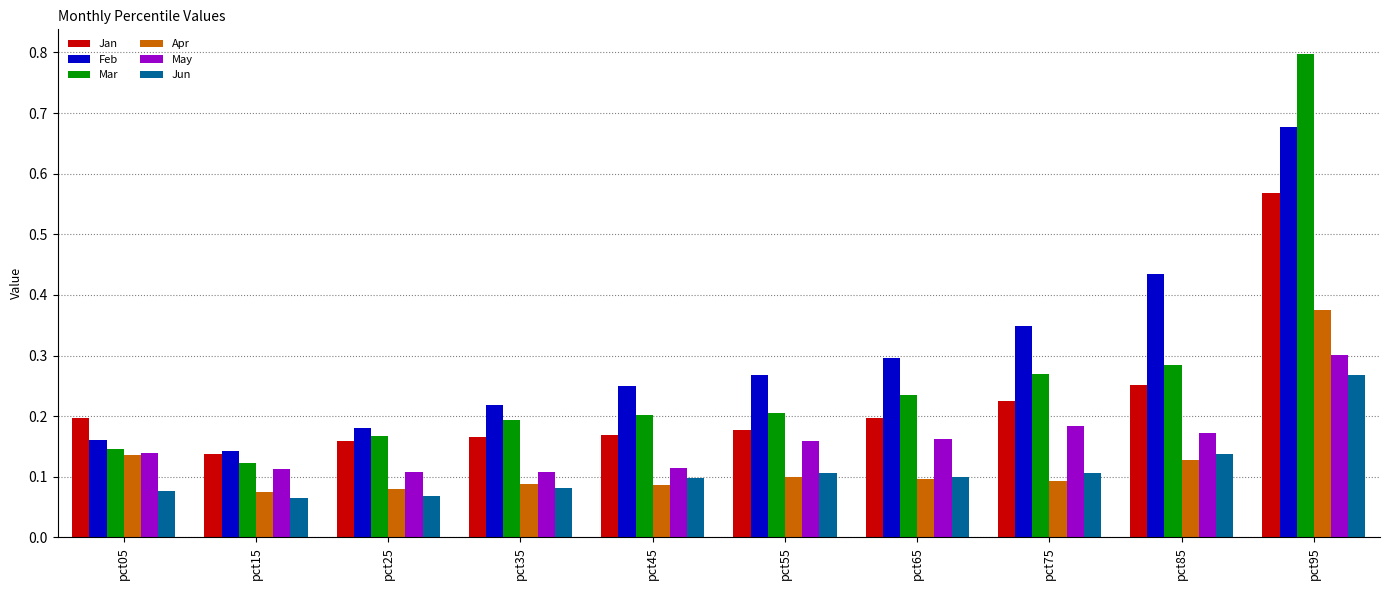

What is the sum of all Mar values?

2.6